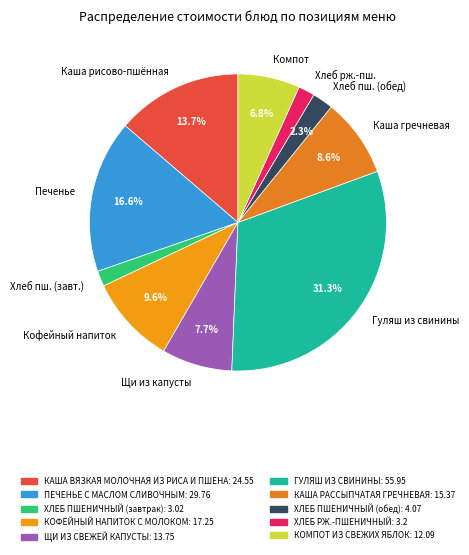

Combined, what portion of the pie is Щи из капусты and Печенье?

24.3%